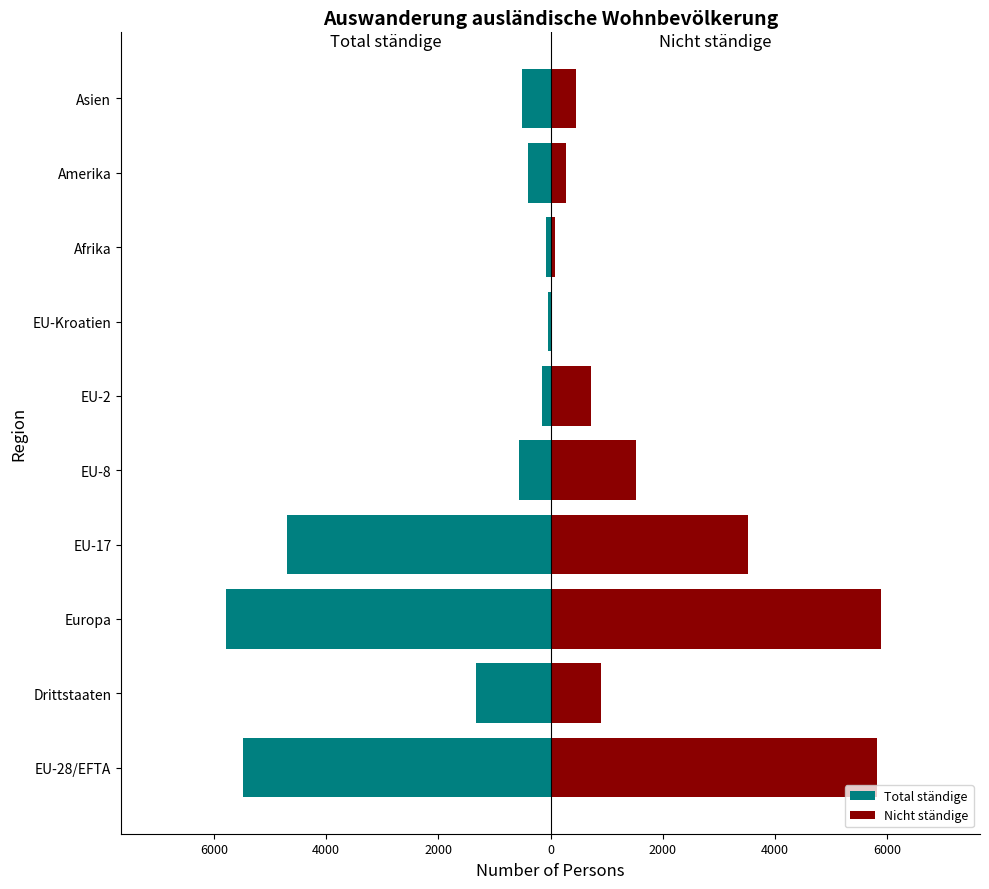

What value does the Total ständige series have at EU-Kroatien?

-42